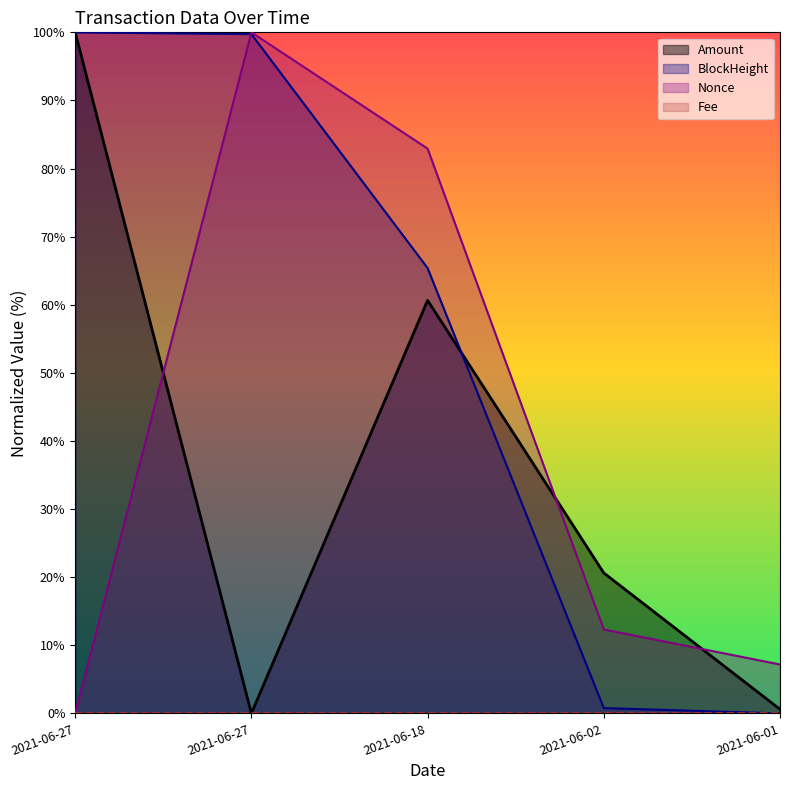

Reading left to right, what are all the values shown in this chart?

Amount: 100.0	0.0	60.6	20.6	0.6
BlockHeight: 100.0	99.7	65.4	0.8	0.0
Nonce: 0.0	100.0	82.9	12.3	7.2